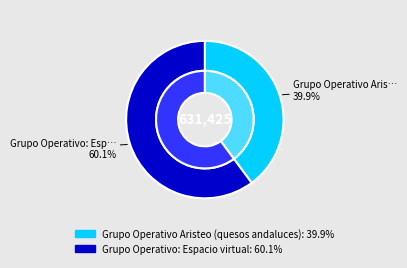

To the nearest percent, what is the difference between the largest and smallest slice percentages?

20%